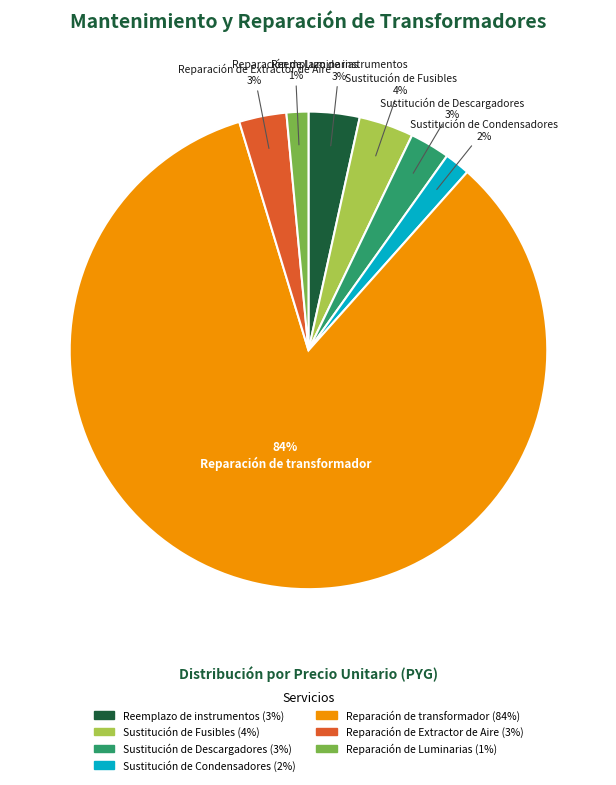

Is the sum of Sustitución de Condensadores and Reparación de transformador greater than half?

Yes